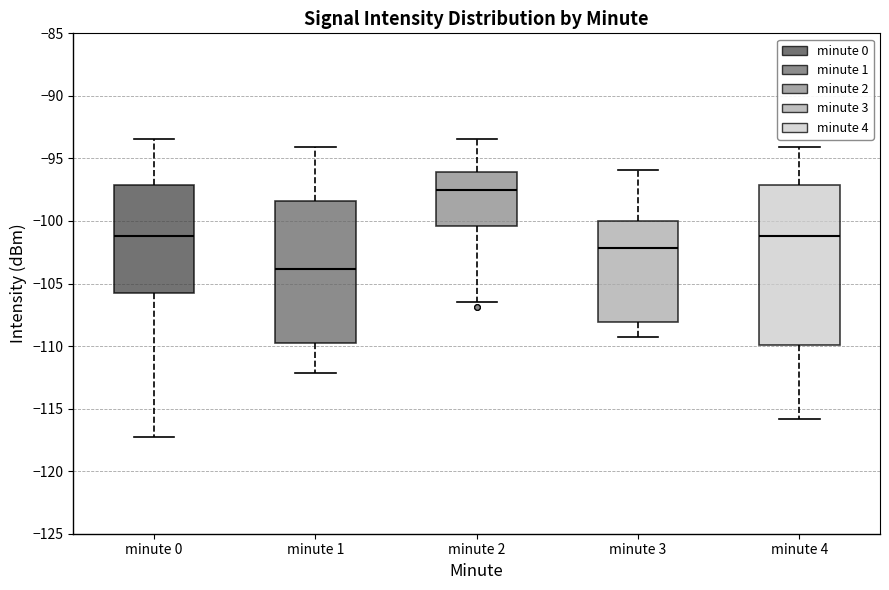

Reading left to right, read every box against the y-axis: the position of its median line, the range the box covers, and the ends of its whiskers. The values are not printed on the chart, so give them approximately, as read against the axis.

minute 0: median -101.0, box -105.5 to -97.0, whiskers -117.5 to -93.5
minute 1: median -104.0, box -109.5 to -98.5, whiskers -112.0 to -94.0
minute 2: median -97.5, box -100.5 to -96.0, whiskers -106.5 to -93.5
minute 3: median -102.0, box -108.0 to -100.0, whiskers -109.5 to -96.0
minute 4: median -101.0, box -110.0 to -97.0, whiskers -116.0 to -94.0